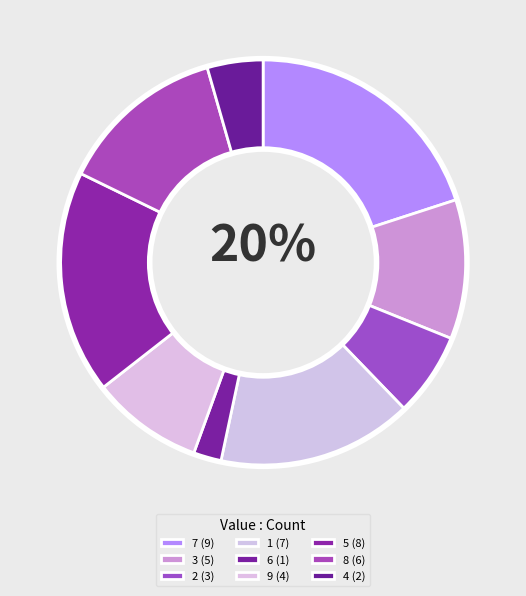

Approximately how many times larger is the value at 4 compared to 7?

0.2